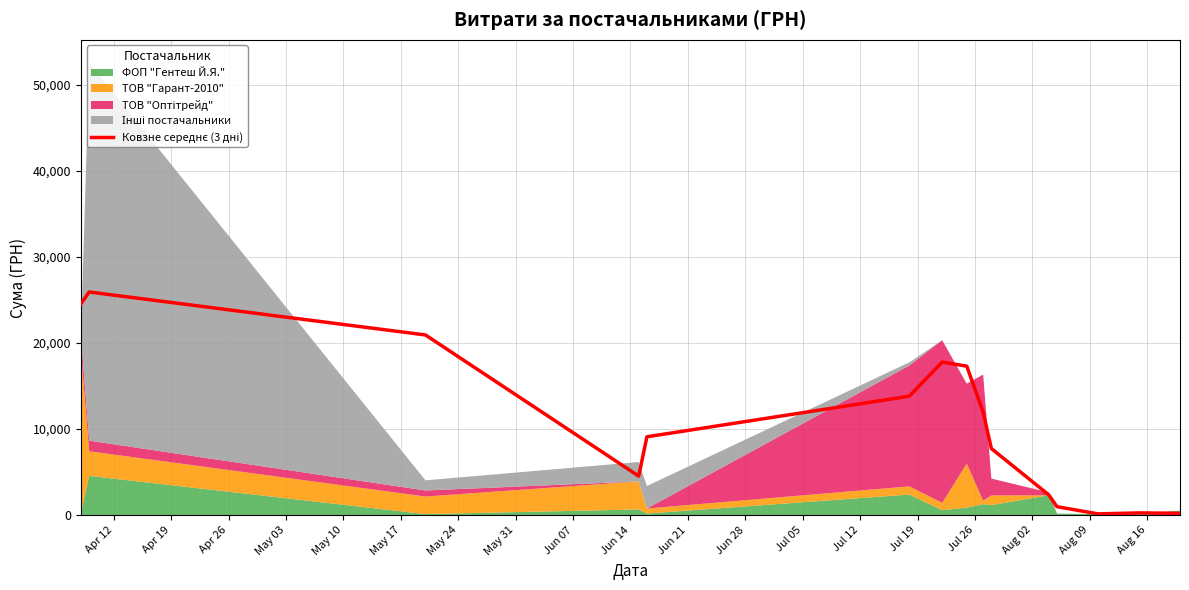

What is the average value?

10517.3